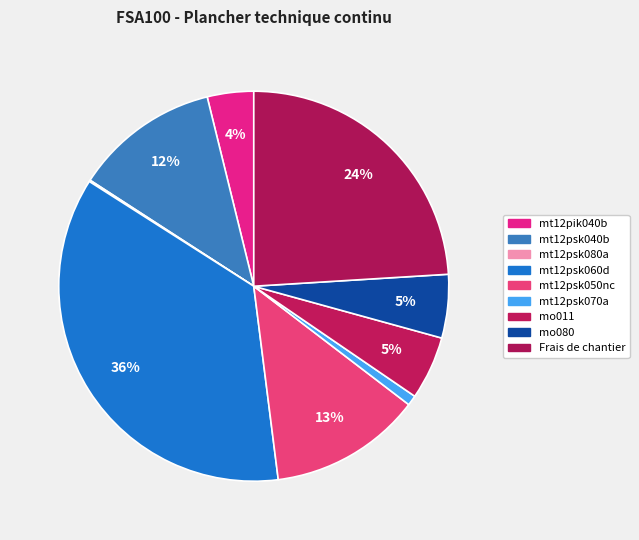

Does any single category account for the majority?

No